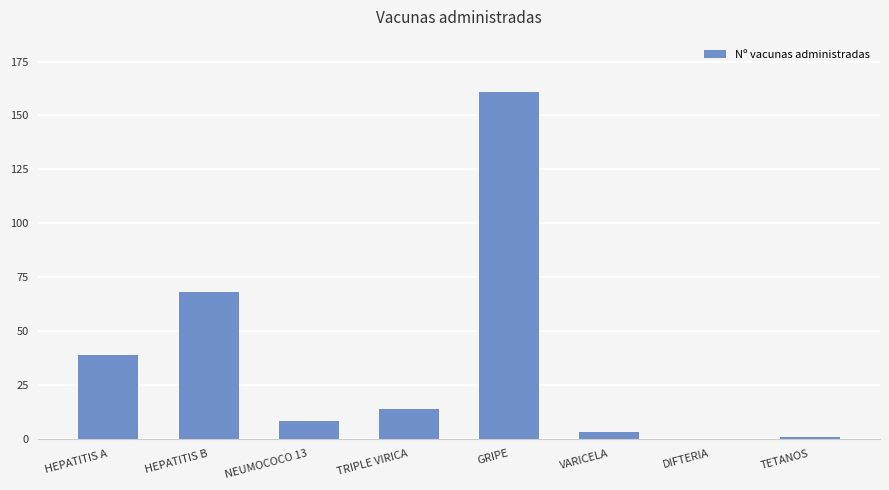

The value at HEPATITIS A is 39. True or false?

True